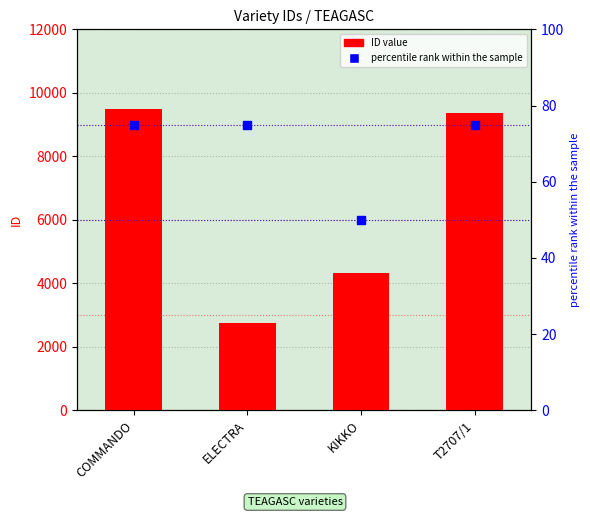

What is the total value across all series at ELECTRA?

2835